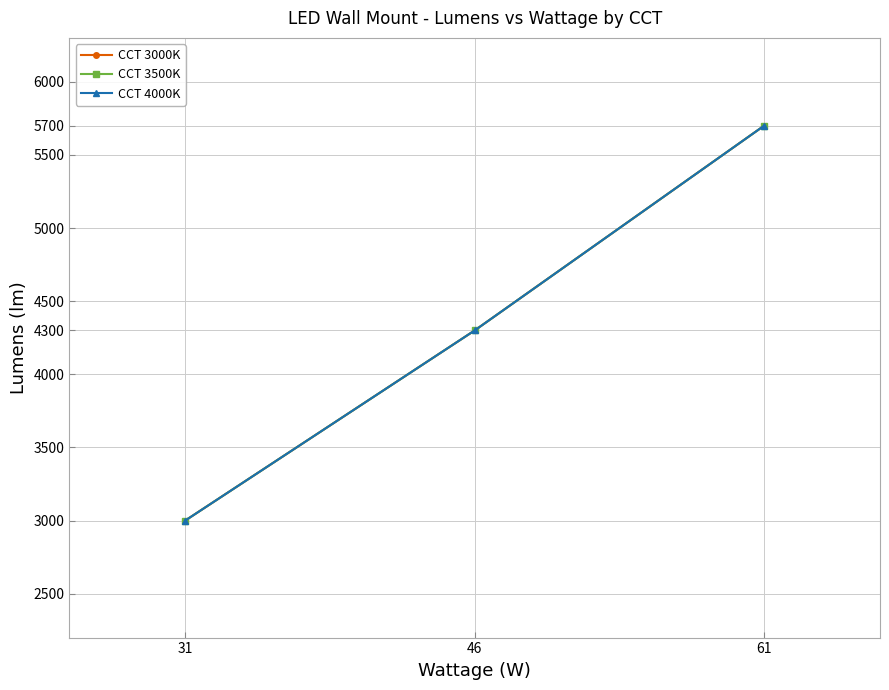

Does the chart have visible grid lines?

Yes